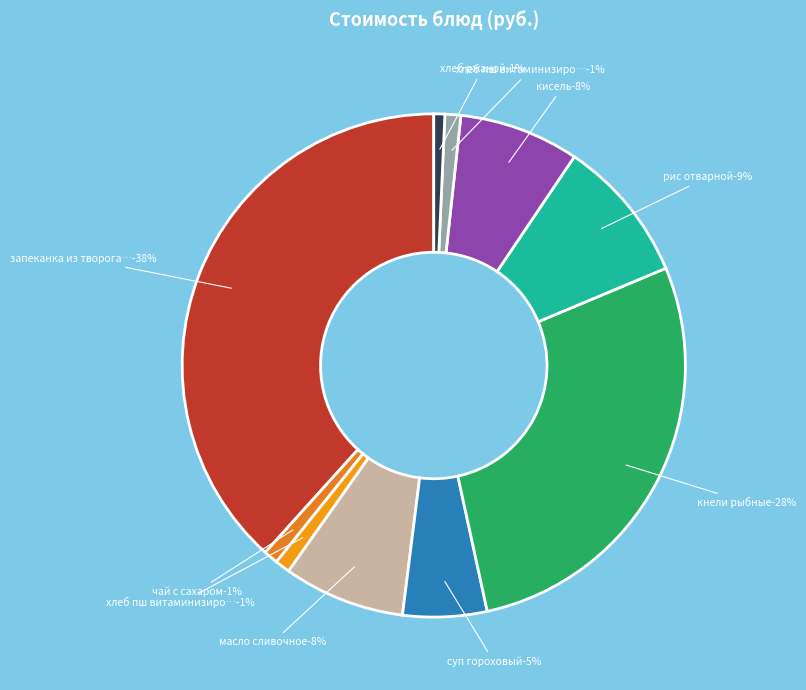

Is there a majority slice in this chart?

No